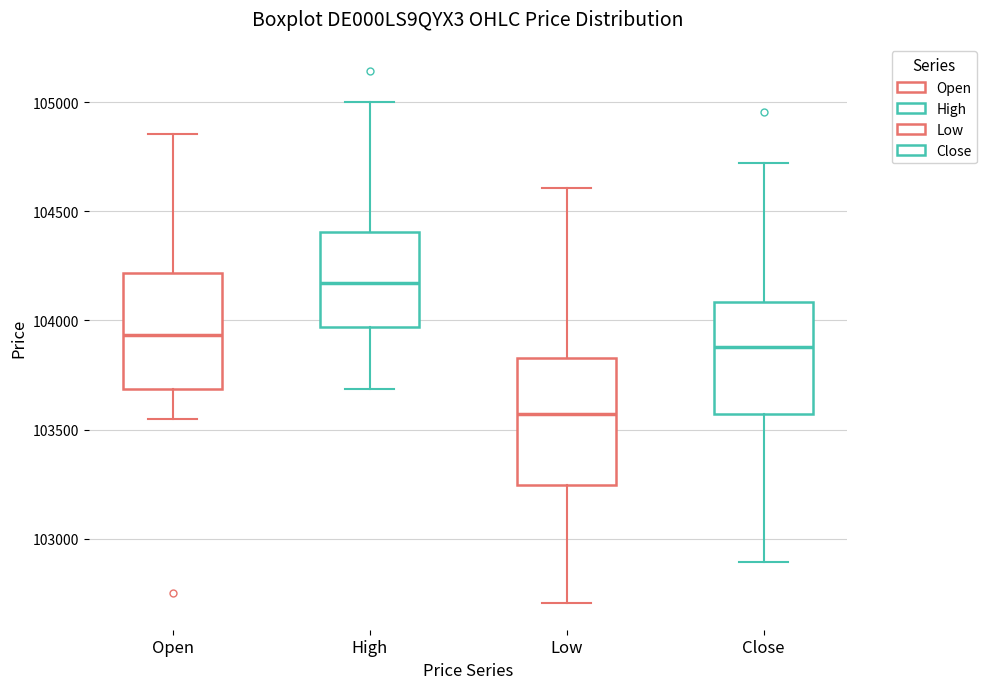

Reading left to right, transcribe this box plot: for each box, give where its median line is, the range the box spans, and where its two whiskers end, as read against the y-axis. The values are not printed on the chart, so give them approximately, as read against the axis.

Open: median 103950, box 103700 to 104200, whiskers 103550 to 104850
High: median 104150, box 103950 to 104400, whiskers 103700 to 105000
Low: median 103550, box 103250 to 103850, whiskers 102700 to 104600
Close: median 103900, box 103550 to 104100, whiskers 102900 to 104700